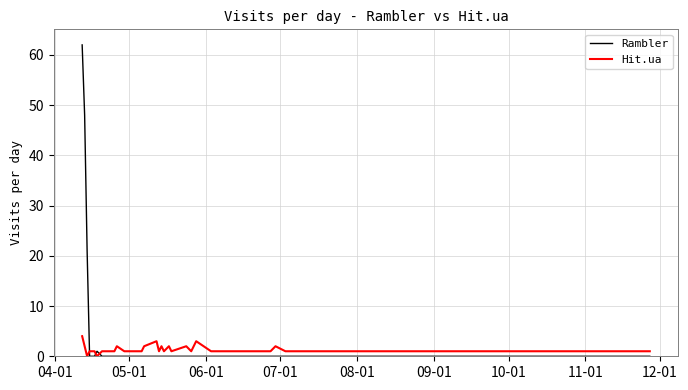

List the series in order of their peak value, lowest first.

Hit.ua, Rambler